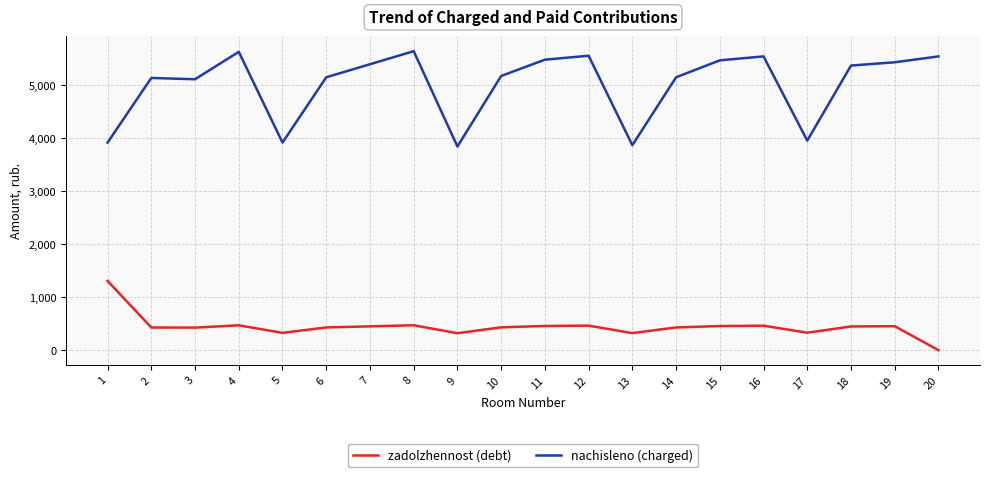

Between 3 and 13, which series saw the biggest shift?

nachisleno (charged)